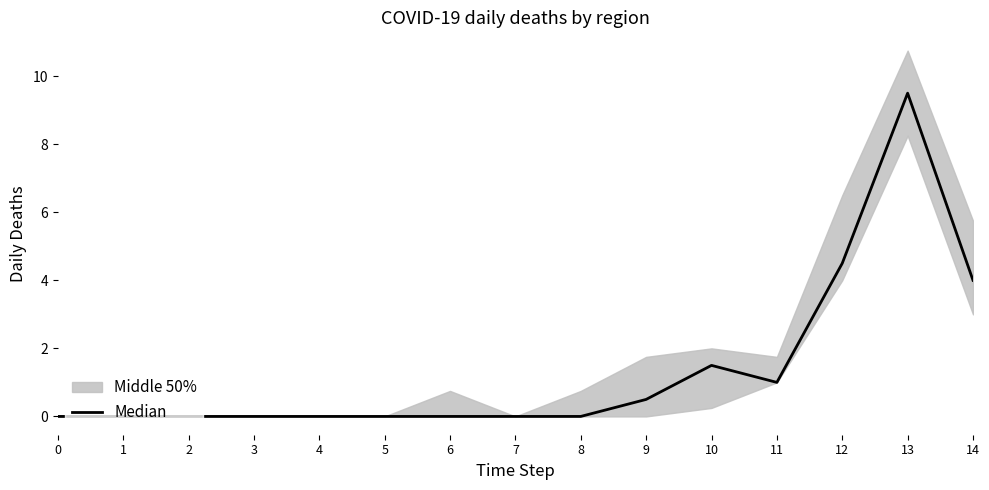

How many lines are shown in the chart?

1